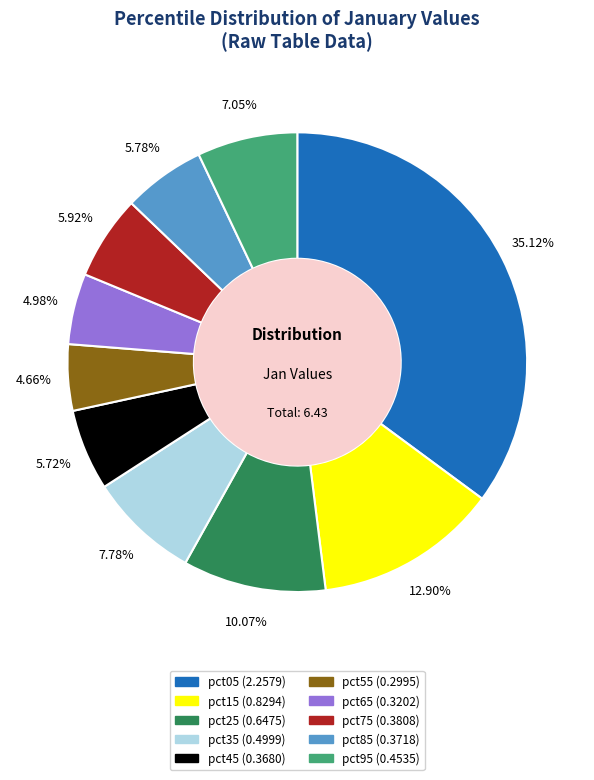

Does any single category account for the majority?

No